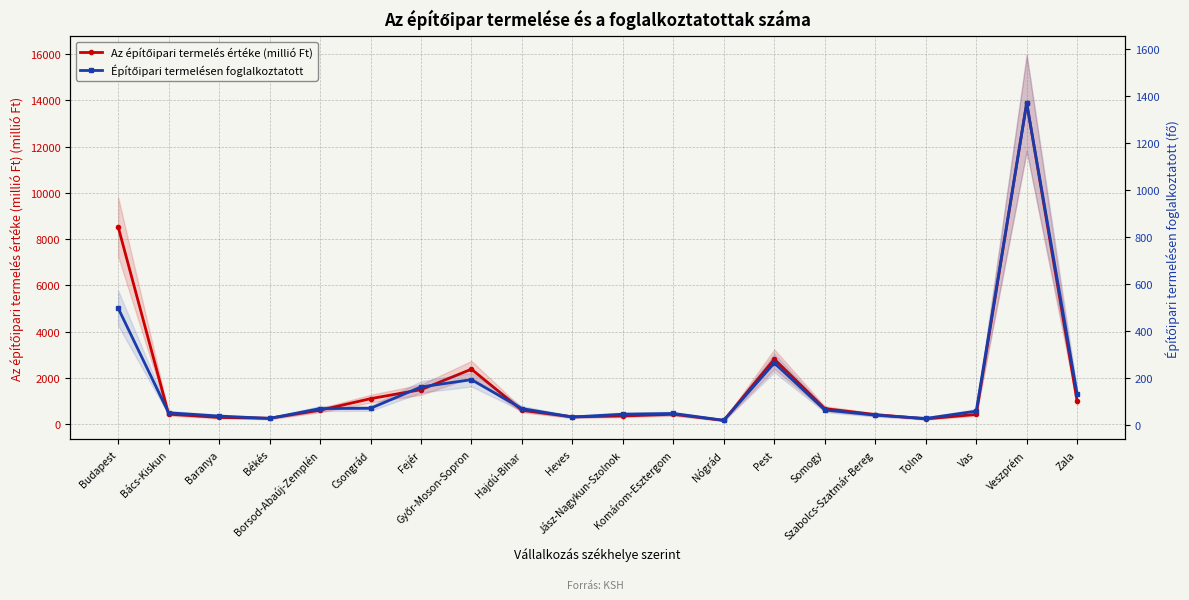

What is the label of the 9th point from the right?

Komárom-Esztergom